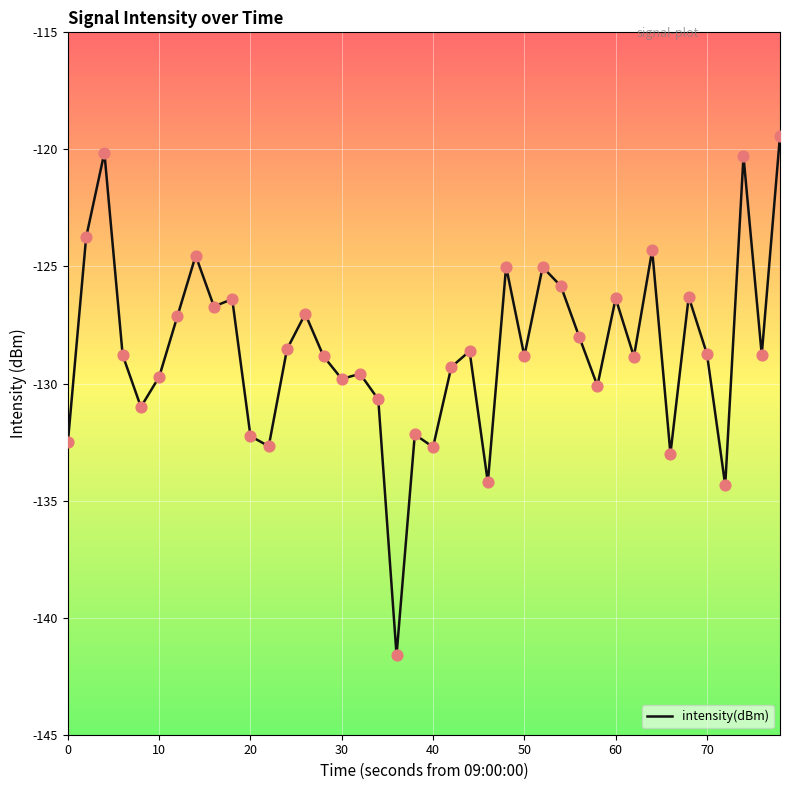

What is the minimum value shown in the chart?

-141.6